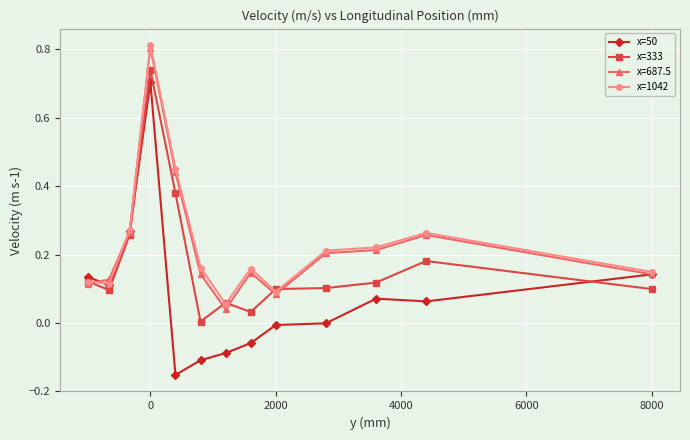

True or false: x=687.5 has more than 1 interior local peaks.

True